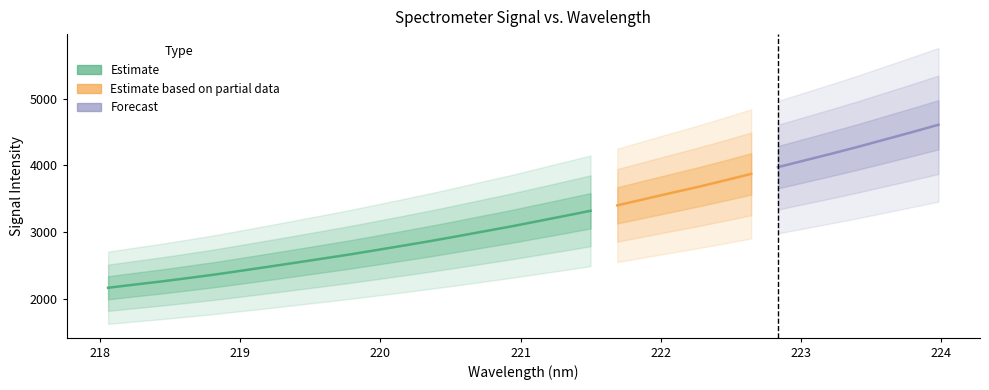

Reading right to left, extract all data points from this chart.

x: 31=224.0	30=223.8	29=223.6	28=223.4	27=223.2	26=223.0	25=222.8	24=222.6	23=222.5	22=222.3	21=222.1	20=221.9	19=221.7	18=221.5	17=221.3	16=221.1	15=220.9	14=220.7	13=220.5	12=220.4	11=220.2	10=220.0	9=219.8	8=219.6	7=219.4	6=219.2	5=219.0	4=218.8	3=218.6	2=218.4	1=218.3	0=218.1
y: 31=4608.6	30=4496.7	29=4387.6	28=4278.6	27=4174.6	26=4074.0	25=3973.0	24=3872.1	23=3772.2	22=3675.9	21=3585.0	20=3492.8	19=3400.2	18=3318.5	17=3238.7	16=3160.0	15=3081.5	14=3008.4	13=2935.0	12=2863.4	11=2795.6	10=2729.0	9=2663.2	8=2602.0	7=2541.0	6=2481.2	5=2422.1	4=2364.1	3=2311.3	2=2259.8	1=2213.2	0=2164.7